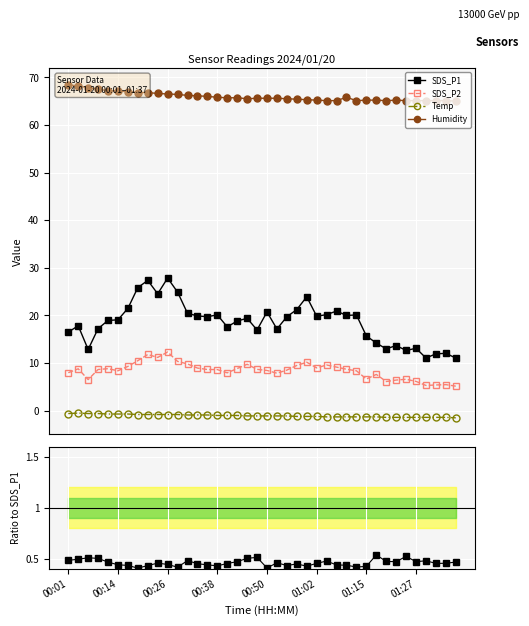

What is the lowest value of the SDS_P2 series?

5.2